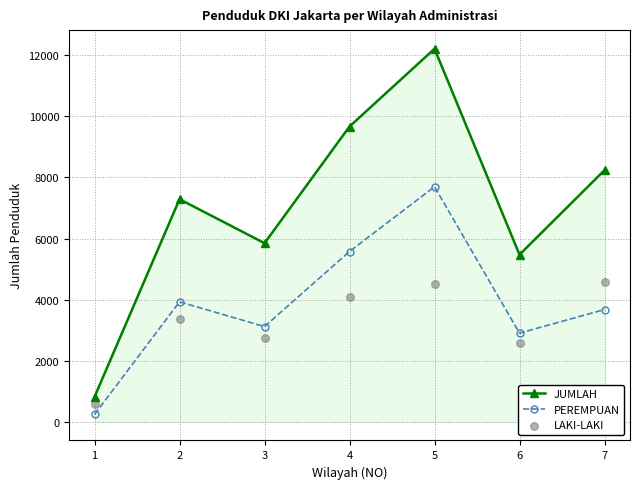

Which series contains the lowest Y value?

PEREMPUAN